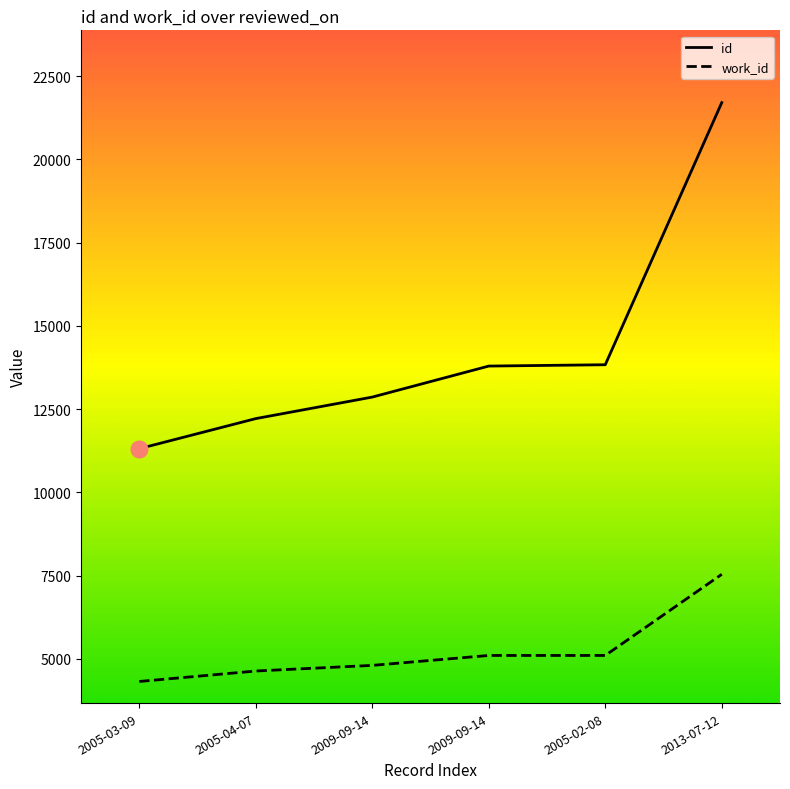

The work_id series shows 7542 at 2013-07-12. True or false?

True